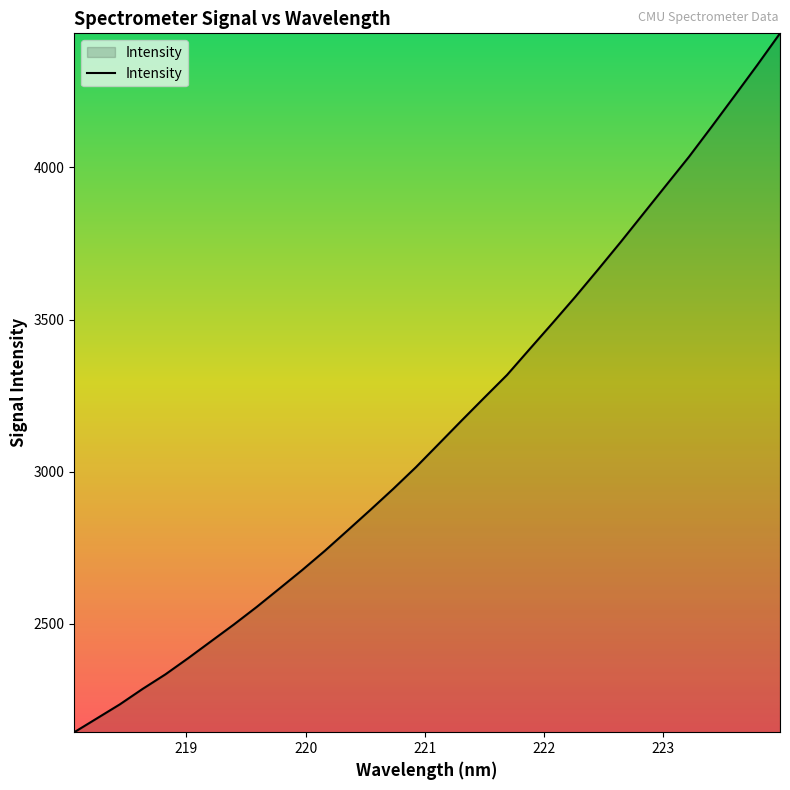

What is the maximum value shown in the chart?

4440.3